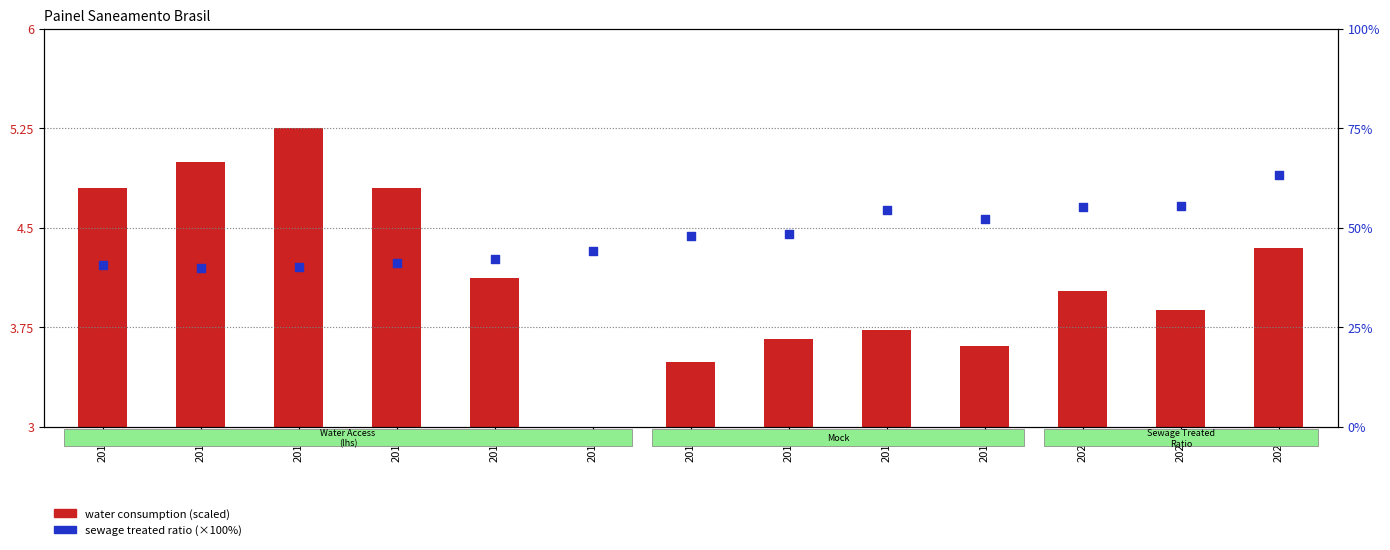

What are all the series names shown in the legend?

water consumption (scaled), sewage treated ratio (%)